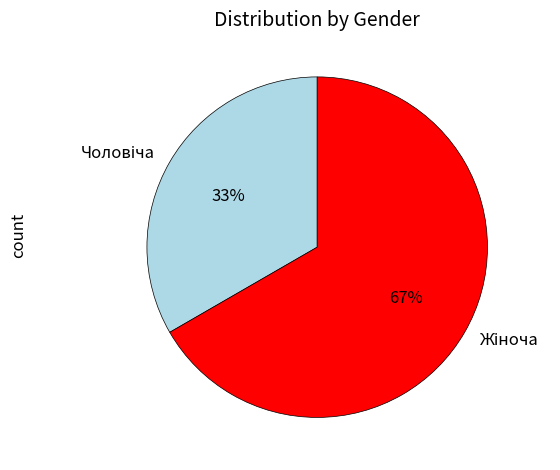

Is there a majority slice in this chart?

Yes